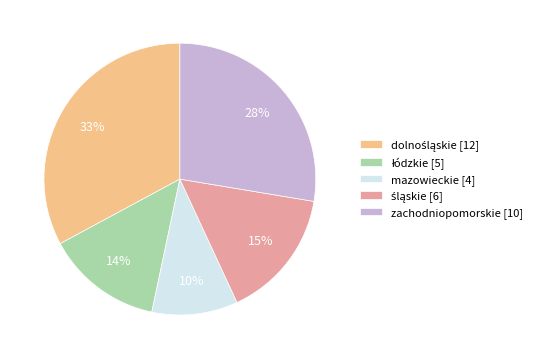

Is it true that zachodniopomorskie [10] is 28% of the pie?

True